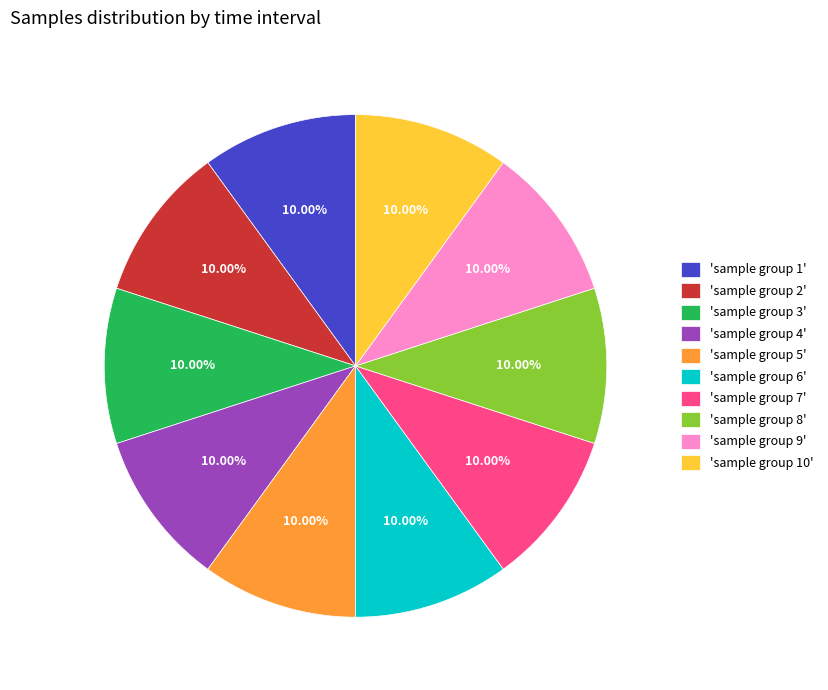

Count the number of slices in the pie.

10